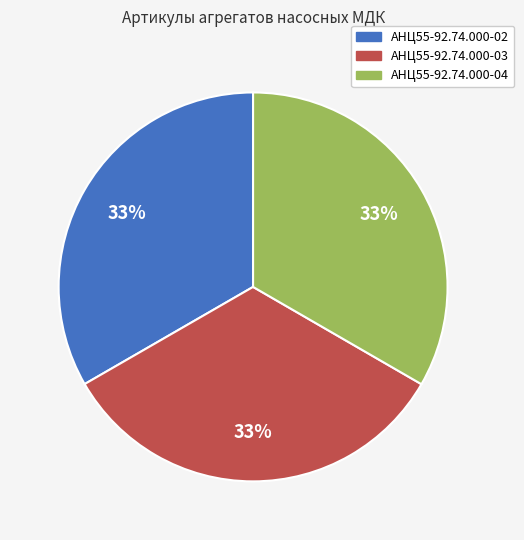

Is there any slice that represents more than half of the pie?

No